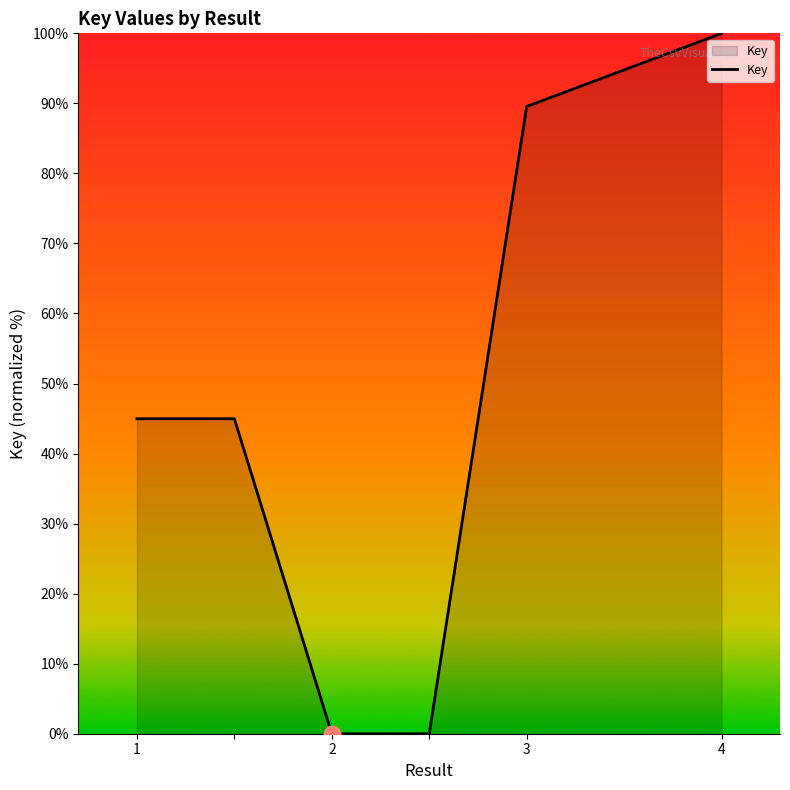

What is the average value?

46.6